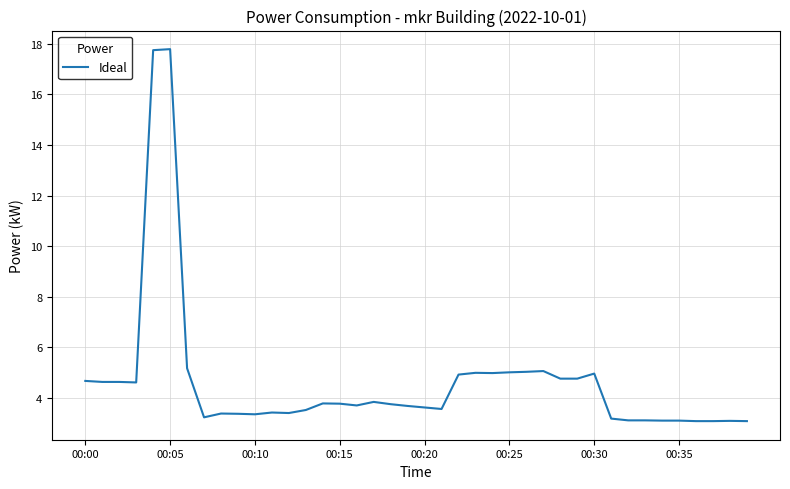

What is the difference between the maximum and minimum values?

14.7